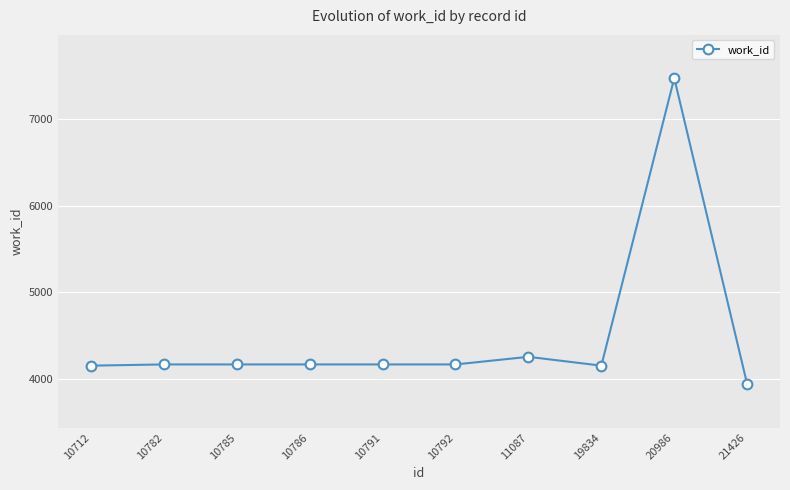

True or false: the data has more than 1 interior local peaks.

True